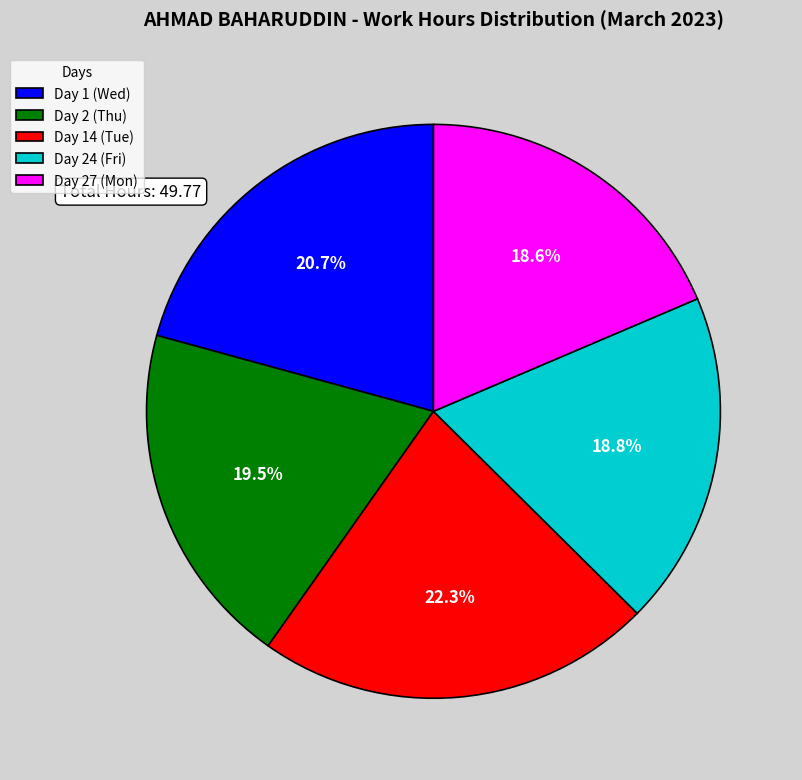

What is the ratio of the value at Day 14 (Tue) to the value at Day 1 (Wed)?

1.1